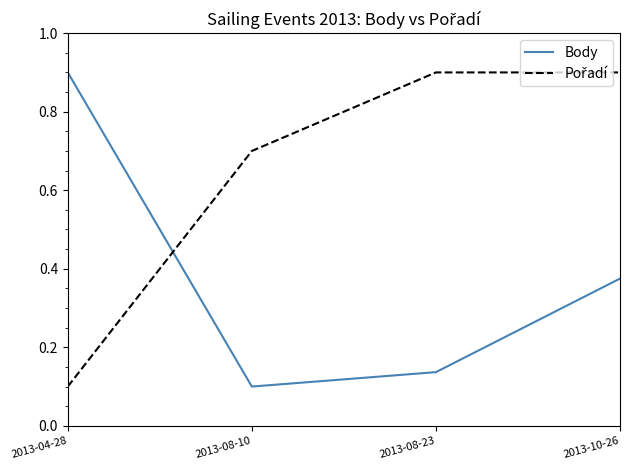

Where is the first local minimum for Body?

2013-08-10